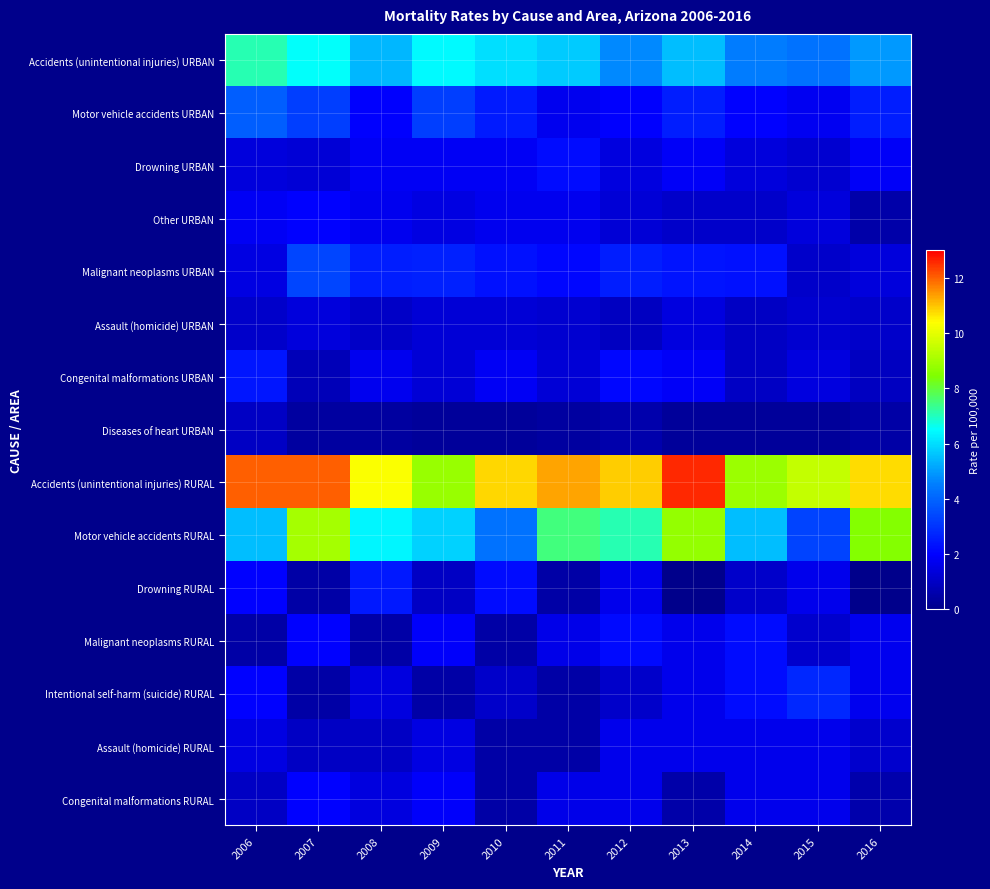

Reading left to right, list all the values displayed in this chart.

Accidents (unintentional injuries) URBAN: 2006=7.1	2007=6.5	2008=5.4	2009=6.4	2010=6.0	2011=5.7	2012=4.7	2013=5.5	2014=4.5	2015=4.3	2016=5.0
Motor vehicle accidents URBAN: 2006=3.9	2007=3.2	2008=1.9	2009=3.2	2010=2.5	2011=1.7	2012=1.9	2013=2.6	2014=2.0	2015=1.7	2016=2.6
Drowning URBAN: 2006=1.4	2007=1.3	2008=1.8	2009=1.8	2010=1.8	2011=2.2	2012=1.5	2013=1.8	2014=1.4	2015=1.2	2016=1.8
Other URBAN: 2006=1.8	2007=2.0	2008=1.7	2009=1.5	2010=1.7	2011=1.7	2012=1.3	2013=1.1	2014=1.1	2015=1.4	2016=0.6
Malignant neoplasms URBAN: 2006=1.5	2007=3.4	2008=2.6	2009=2.6	2010=2.3	2011=2.1	2012=2.6	2013=2.4	2014=2.3	2015=1.1	2016=1.4
Assault (homicide) URBAN: 2006=1.1	2007=1.4	2008=1.1	2009=1.3	2010=1.3	2011=1.2	2012=0.9	2013=1.5	2014=1.0	2015=1.2	2016=1.1
Congenital malformations URBAN: 2006=2.4	2007=0.8	2008=1.7	2009=1.3	2010=1.8	2011=1.3	2012=2.1	2013=1.8	2014=1.0	2015=1.5	2016=0.9
Diseases of heart URBAN: 2006=1.0	2007=0.4	2008=0.4	2009=0.3	2010=0.3	2011=0.4	2012=0.6	2013=0.3	2014=0.3	2015=0.3	2016=0.5
Accidents (unintentional injuries) RURAL: 2006=12.0	2007=12.0	2008=10.3	2009=8.8	2010=10.8	2011=11.3	2012=10.9	2013=12.6	2014=8.9	2015=9.5	2016=10.8
Motor vehicle accidents RURAL: 2006=5.5	2007=9.0	2008=6.4	2009=5.8	2010=4.3	2011=7.5	2012=7.1	2013=8.7	2014=5.5	2015=3.4	2016=8.5
Drowning RURAL: 2006=2.0	2007=0.5	2008=2.5	2009=1.0	2010=2.2	2011=0.5	2012=1.6	2013=0.0	2014=1.1	2015=1.7	2016=0.0
Malignant neoplasms RURAL: 2006=0.5	2007=2.0	2008=0.5	2009=1.9	2010=0.5	2011=1.6	2012=2.2	2013=1.6	2014=2.2	2015=1.1	2016=1.7
Intentional self-harm (suicide) RURAL: 2006=2.0	2007=0.5	2008=1.5	2009=0.5	2010=1.1	2011=0.5	2012=1.1	2013=1.6	2014=2.2	2015=2.8	2016=1.7
Assault (homicide) RURAL: 2006=1.5	2007=1.0	2008=1.0	2009=1.5	2010=0.5	2011=0.5	2012=1.6	2013=1.6	2014=1.7	2015=1.7	2016=1.1
Congenital malformations RURAL: 2006=1.0	2007=2.0	2008=1.5	2009=1.9	2010=0.5	2011=1.6	2012=1.6	2013=0.6	2014=1.7	2015=1.7	2016=0.6